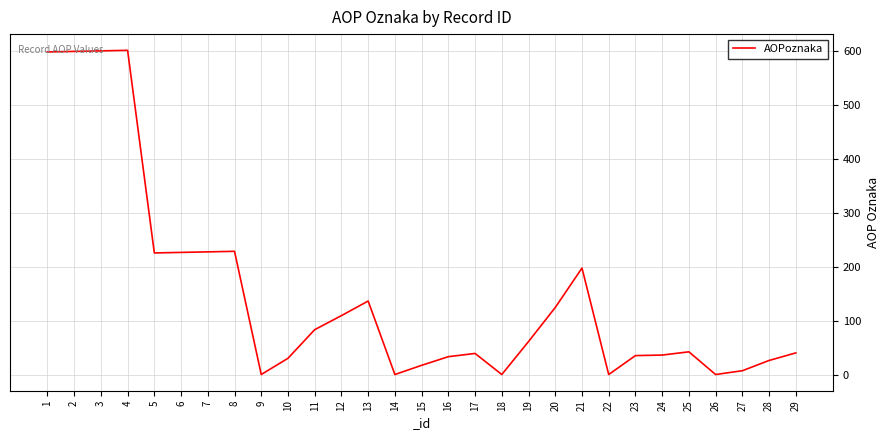

What is the greatest value displayed?

601